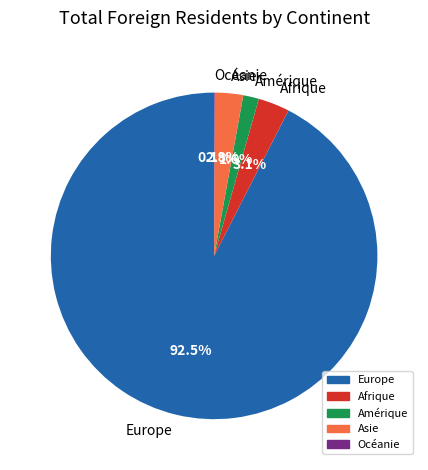

Which slice represents more than half of the pie?

Europe